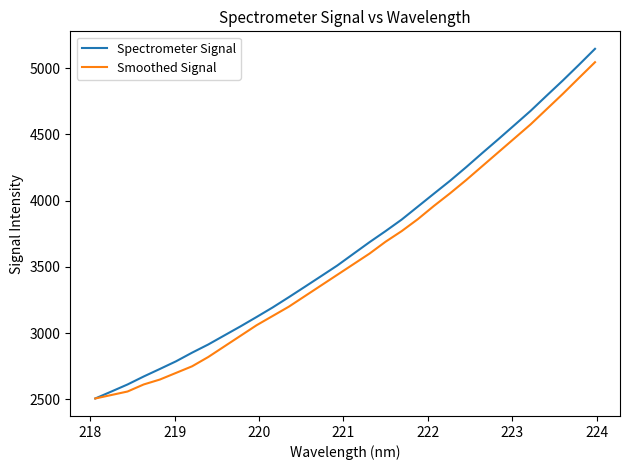

Which series has the widest spread of values?

Spectrometer Signal